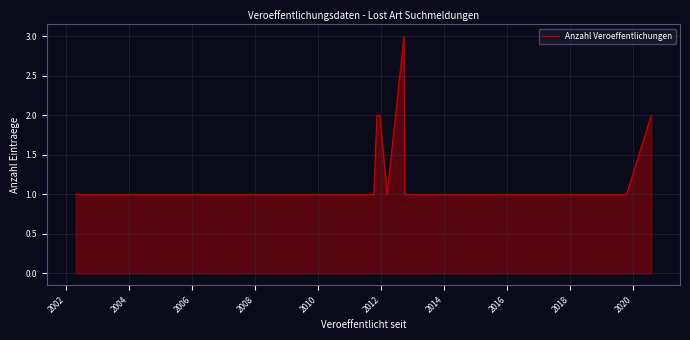

What is the maximum value shown in the chart?

3